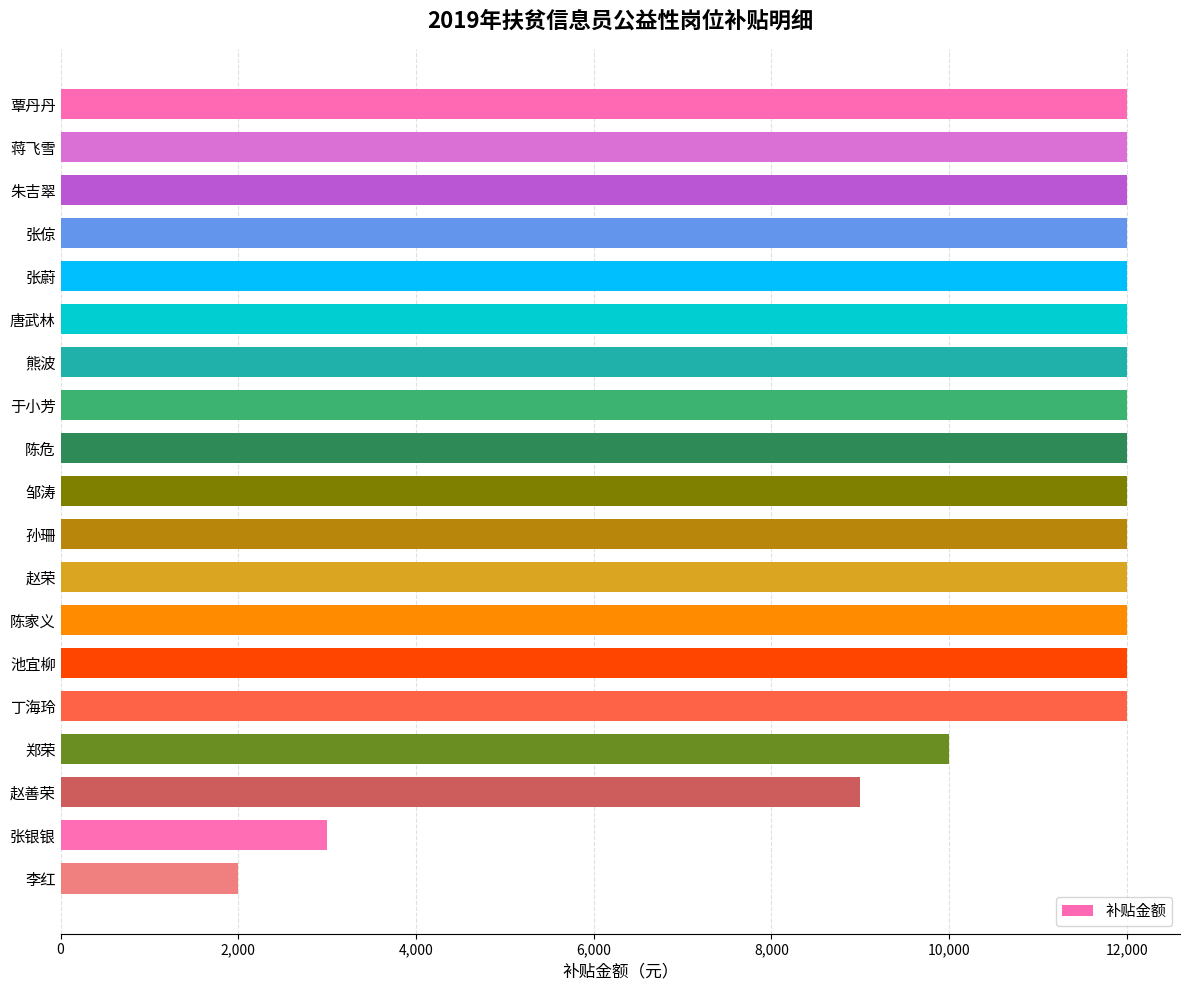

Reading top to bottom, extract all data points from this chart.

12000	12000	12000	12000	12000	12000	12000	12000	12000	12000	12000	12000	12000	12000	12000	10000	9000	3000	2000